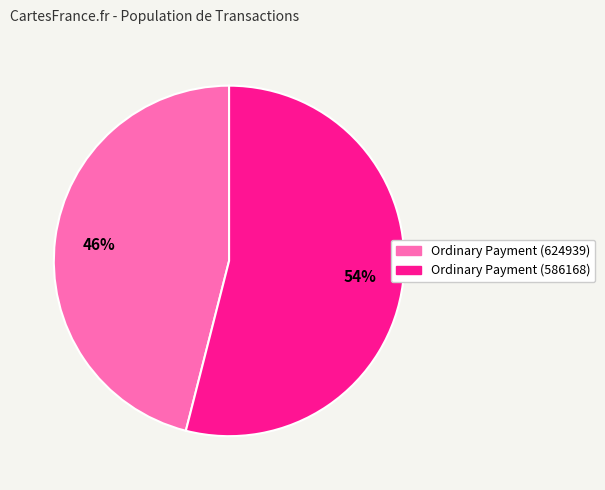

To the nearest percent, what is the average slice percentage?

50%